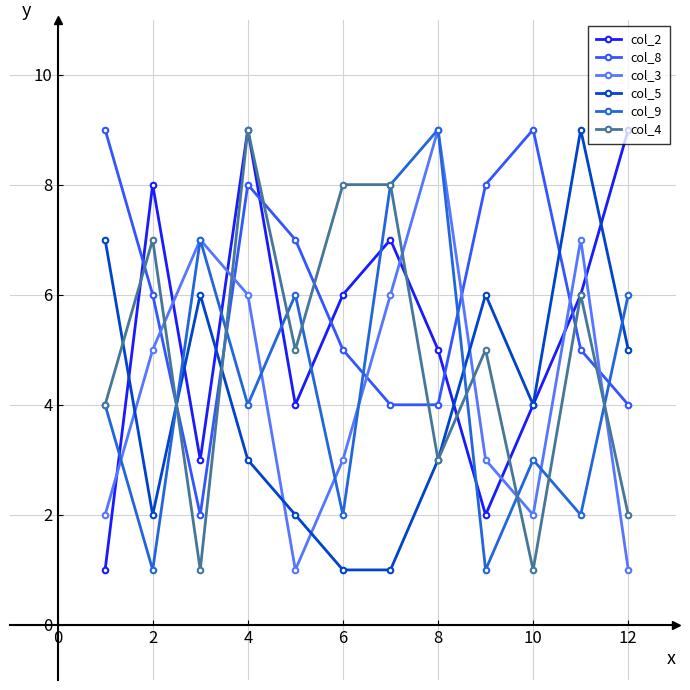

What are all the series names shown in the legend?

col_2, col_8, col_3, col_5, col_9, col_4